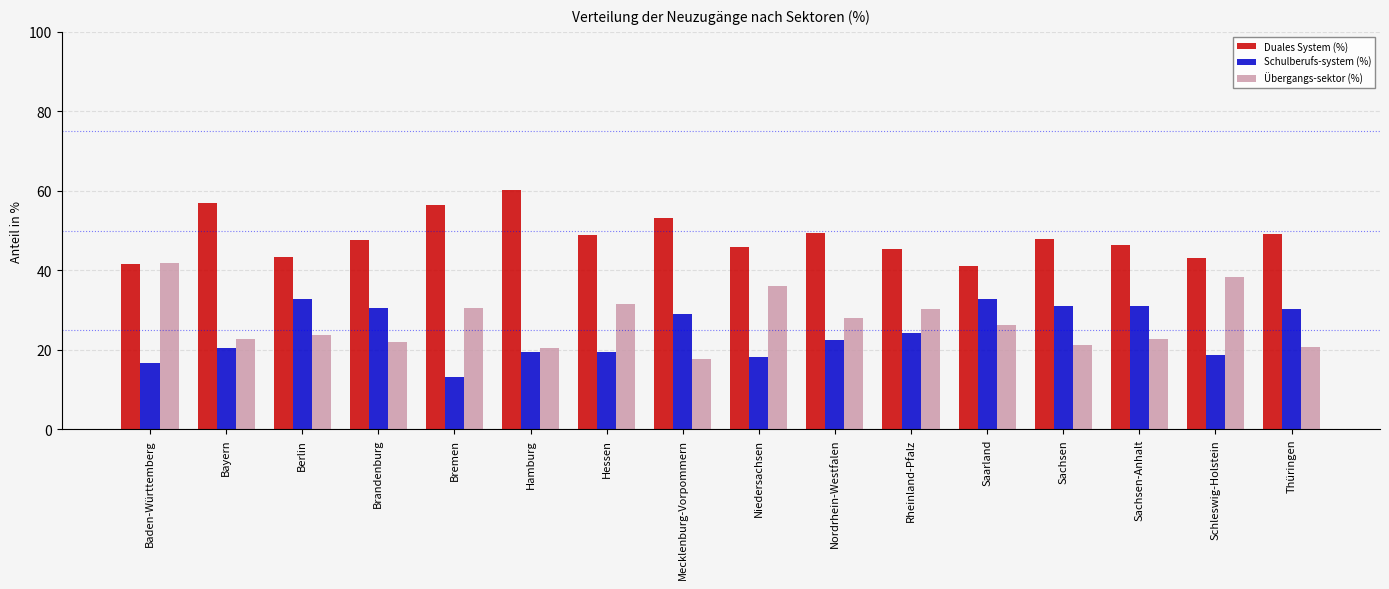

What is the difference between the highest and lowest values at Bremen?

43.2